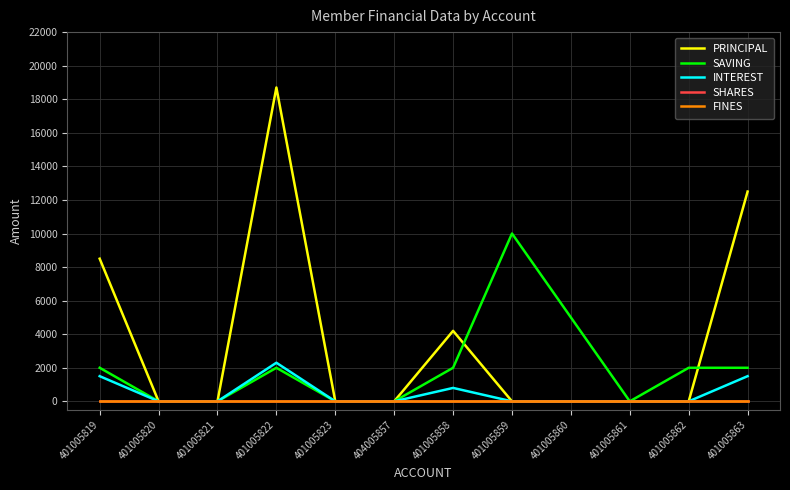

Is this an area chart (filled region under the line)?

No